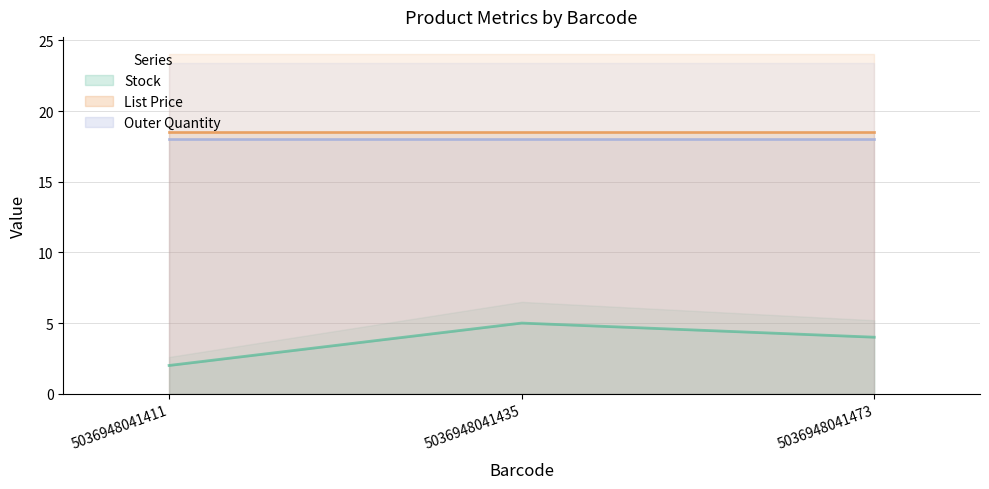

Which series has the largest total across all categories?

List Price